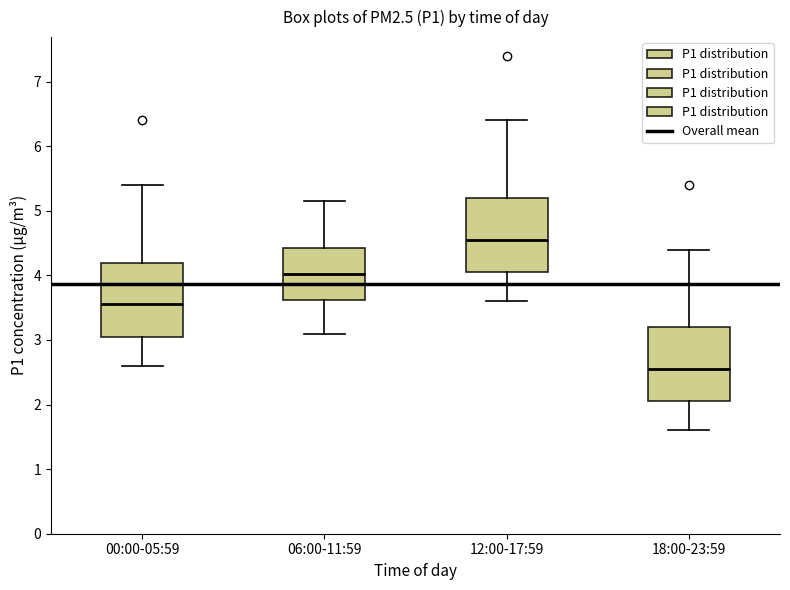

Which box's median line is the highest?

12:00-17:59